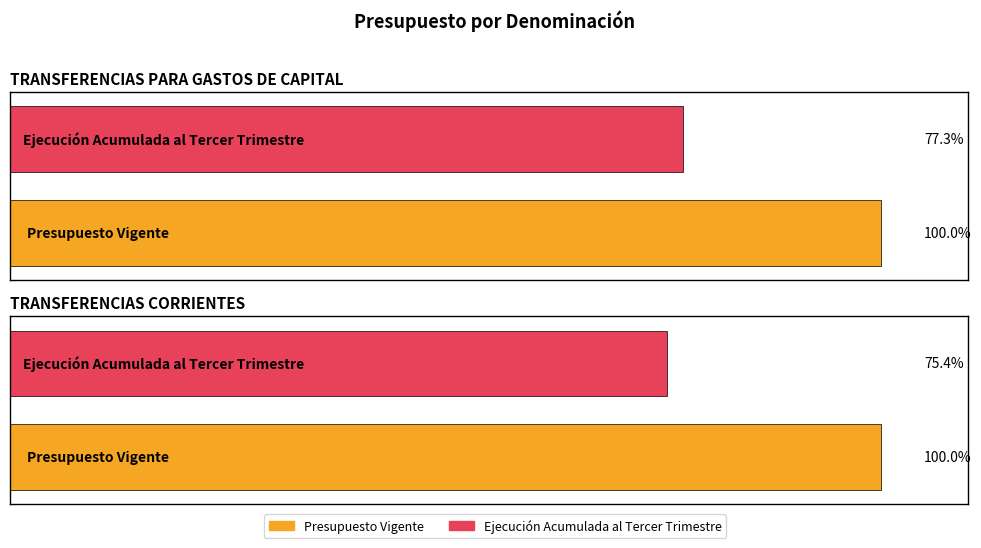

Is it true that Ejecución Acumulada al Tercer Trimestre equals 27078838 at TRANSFERENCIAS CORRIENTES?

False